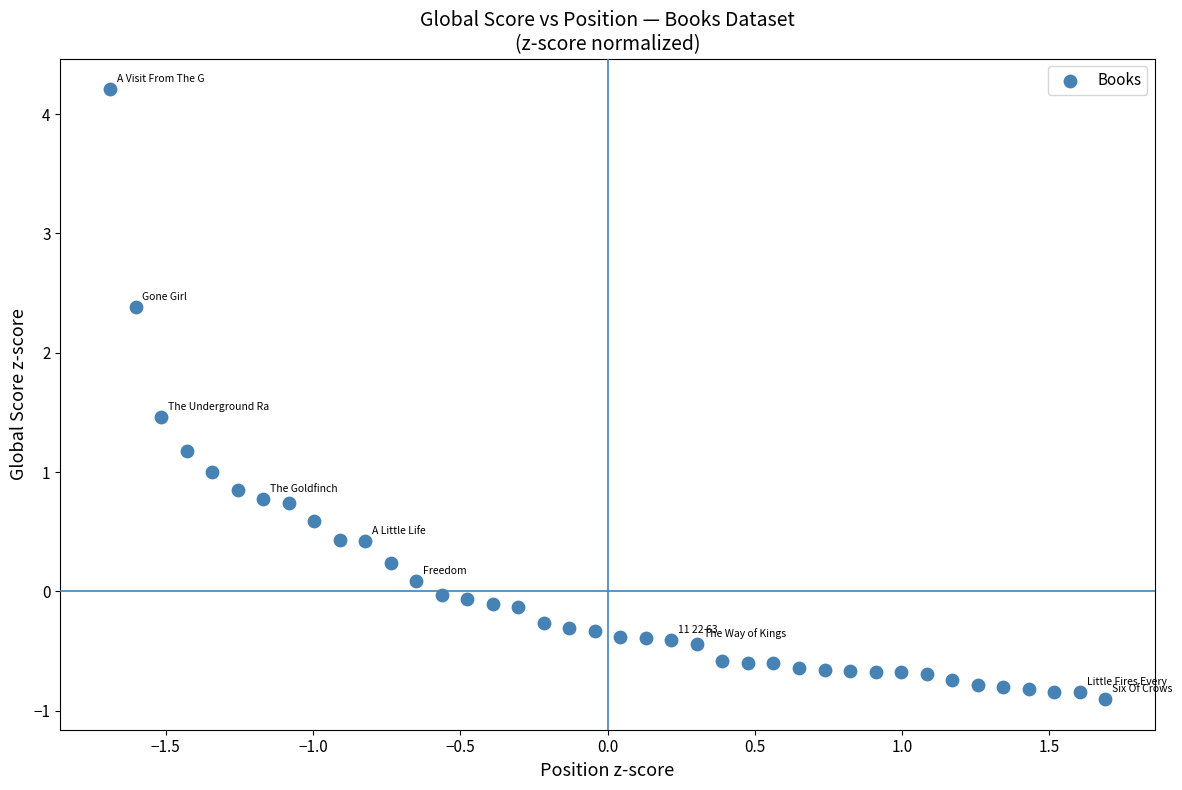

What is the range of Y values (max minus min)?

5.1